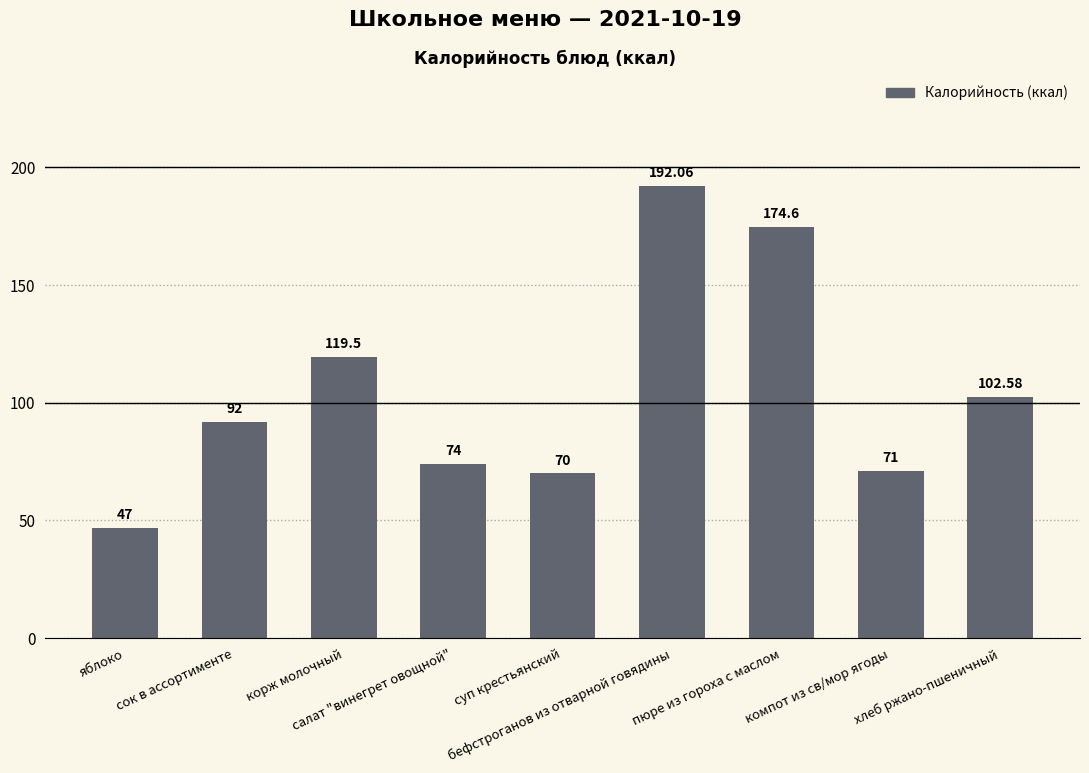

True or false: the data shows 305.3 at бефстроганов из отварной говядины.

False